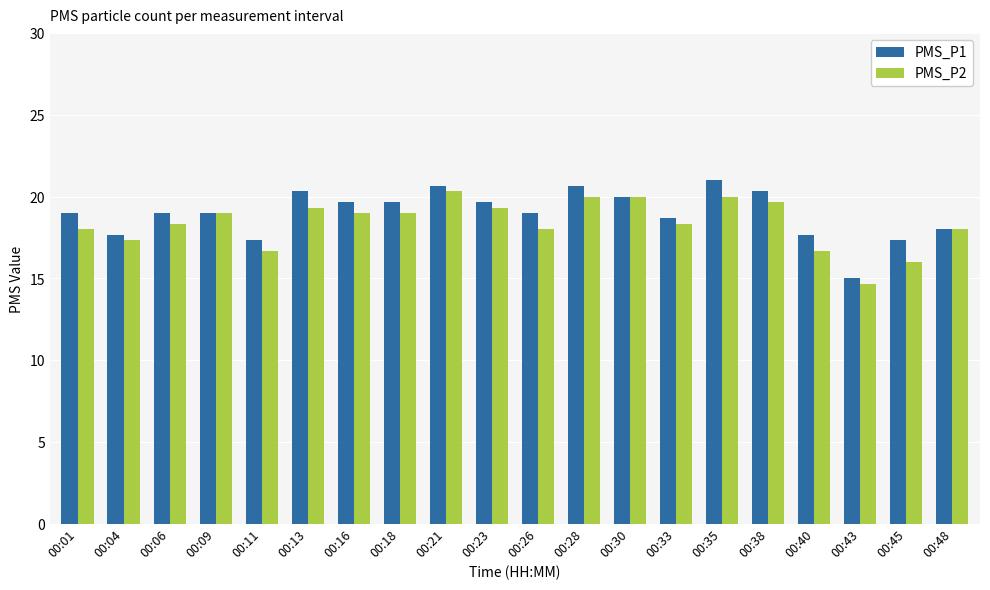

Reading left to right, list all the values displayed in this chart.

PMS_P1: 19.0	17.7	19.0	19.0	17.3	20.3	19.7	19.7	20.7	19.7	19.0	20.7	20.0	18.7	21.0	20.3	17.7	15.0	17.3	18.0
PMS_P2: 18.0	17.3	18.3	19.0	16.7	19.3	19.0	19.0	20.3	19.3	18.0	20.0	20.0	18.3	20.0	19.7	16.7	14.7	16.0	18.0